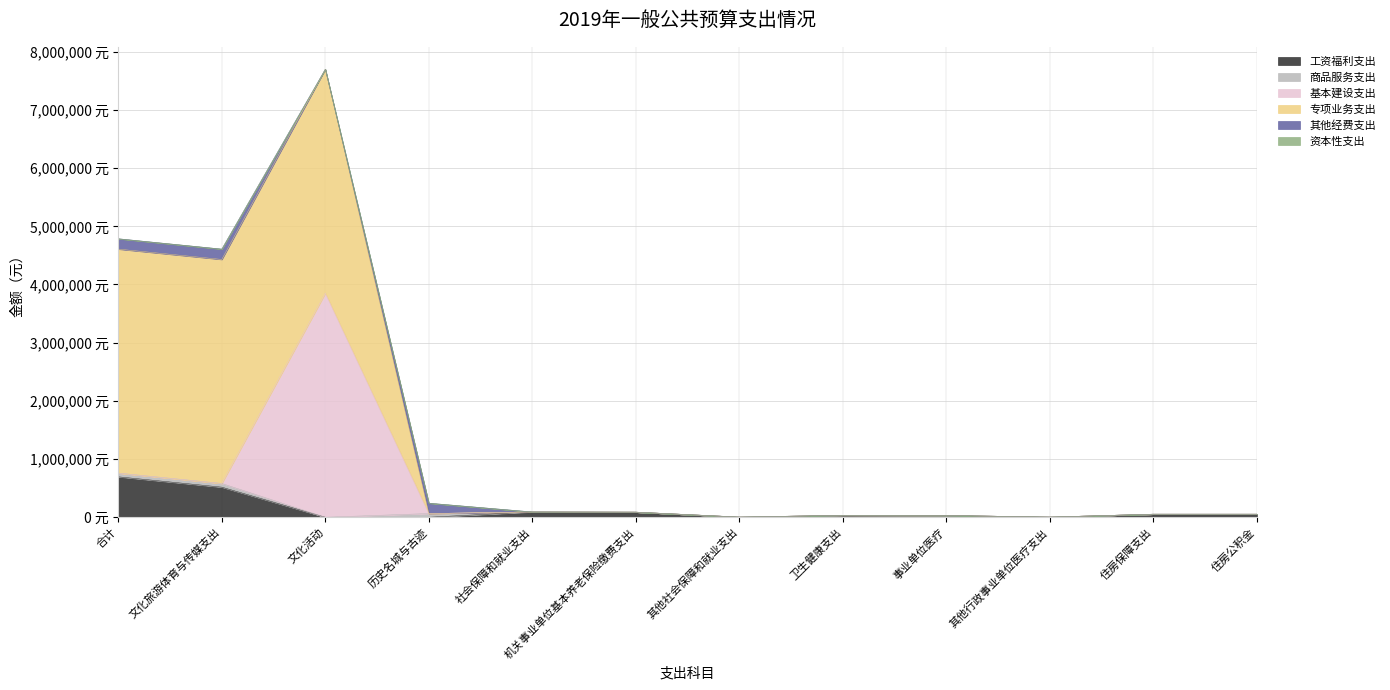

In 其他经费支出, how many points are lower than both neighbors (excluding endpoints)?

1